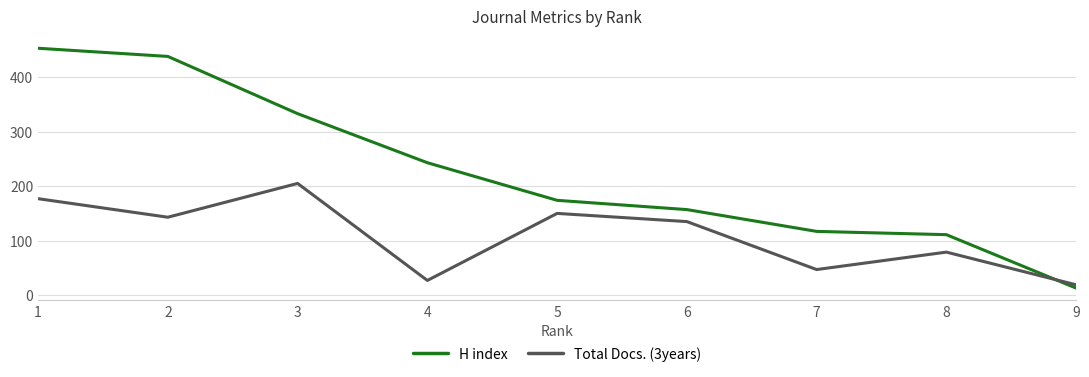

Is the value of Total Docs. (3years) at 1 greater than the value of H index at 1?

No